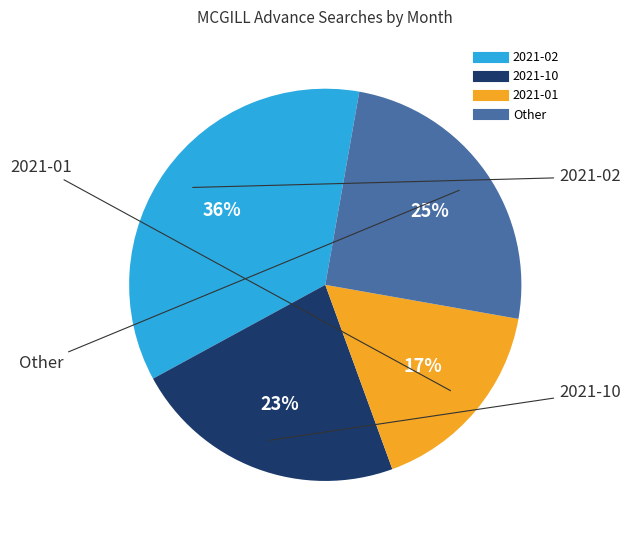

Is there a majority slice in this chart?

No